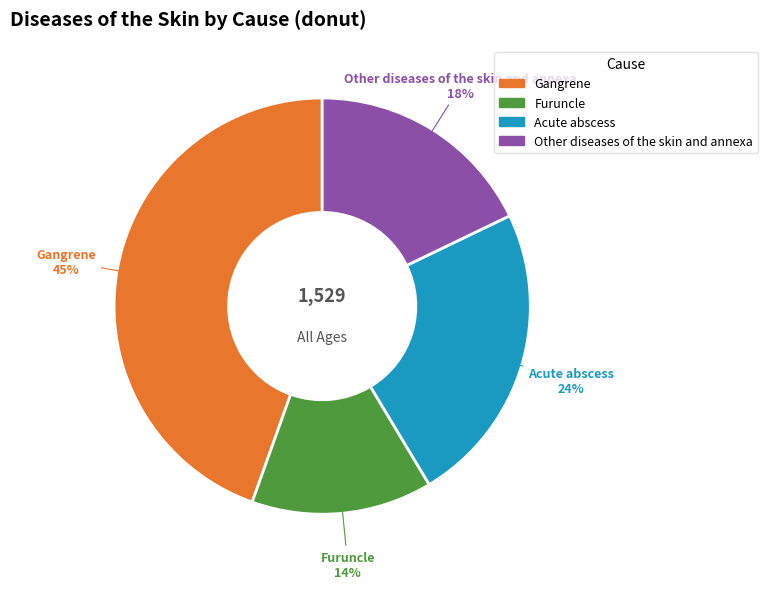

Is the sum of Gangrene and Furuncle greater than half?

Yes